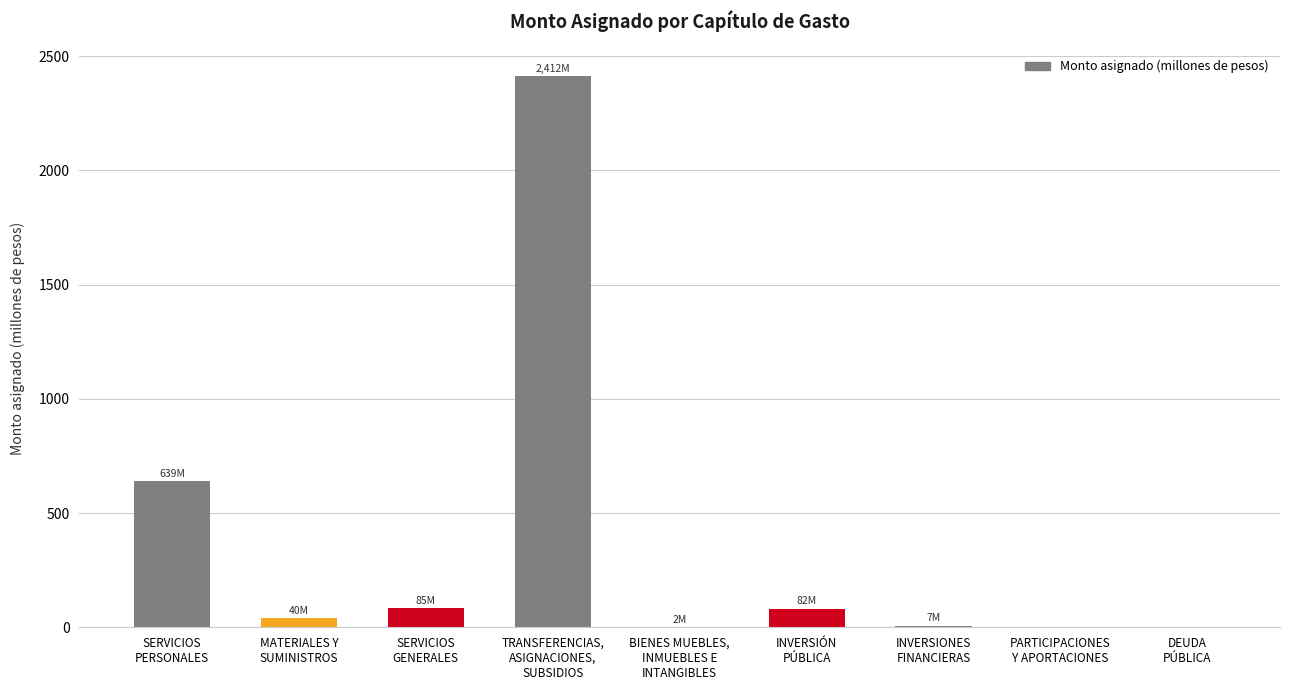

What is the sum of all values?

3265.7